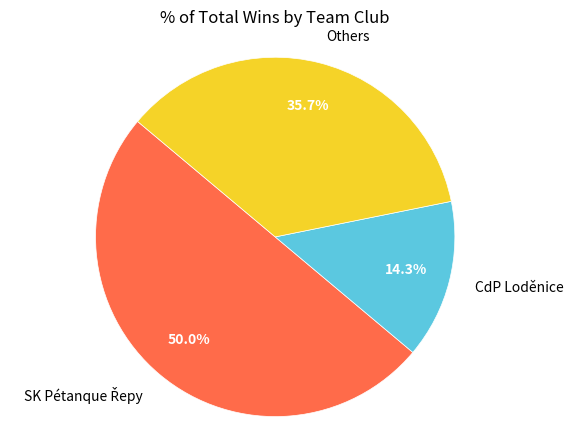

Which slice is the smallest?

CdP Loděnice